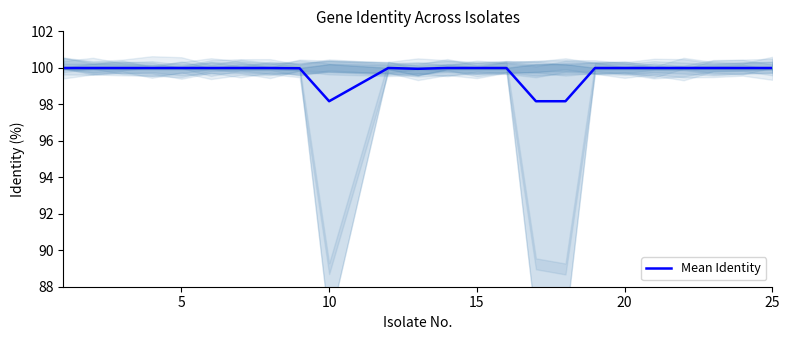

Is this an area chart (filled region under the line)?

No